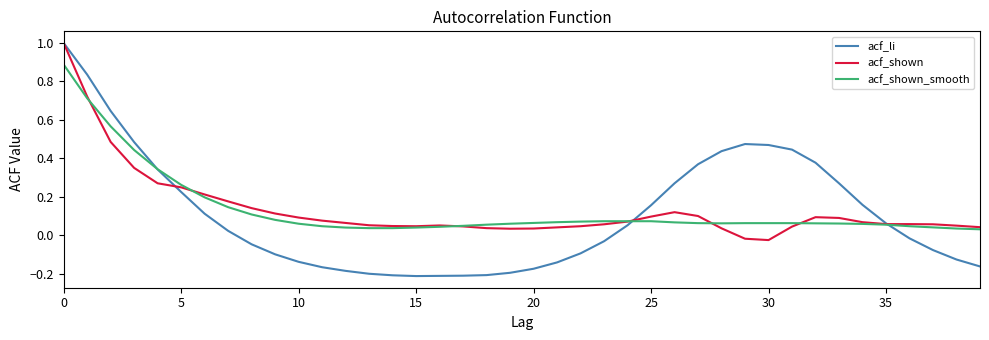

What is the greatest value displayed?

1.0